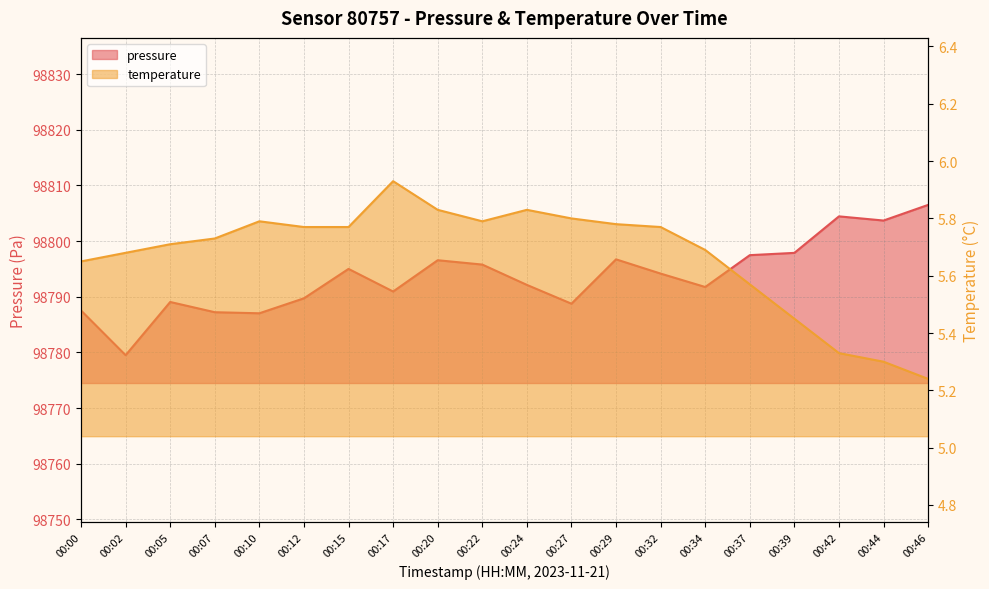

Is the value of temperature at 00:24 greater than the value of pressure at 00:02?

No